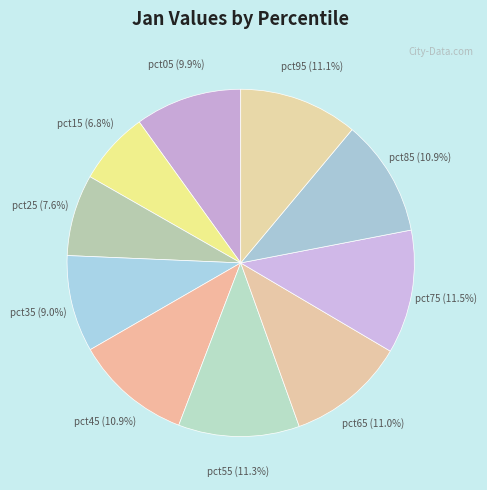

How many segments does this pie chart have?

10